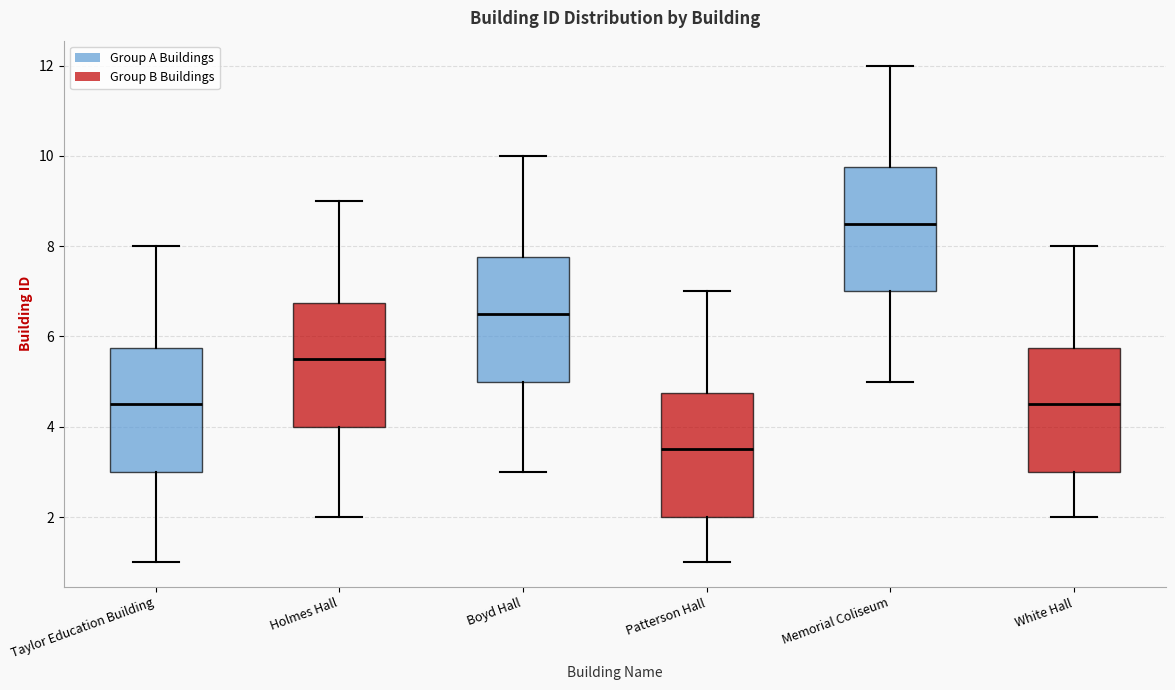

Reading left to right, read every box against the y-axis: the position of its median line, the range the box covers, and the ends of its whiskers. The values are not printed on the chart, so give them approximately, as read against the axis.

Taylor Education Building: median 4.6, box 3.0 to 5.8, whiskers 1.0 to 8.0
Holmes Hall: median 5.6, box 4.0 to 6.8, whiskers 2.0 to 9.0
Boyd Hall: median 6.6, box 5.0 to 7.8, whiskers 3.0 to 10.0
Patterson Hall: median 3.6, box 2.0 to 4.8, whiskers 1.0 to 7.0
Memorial Coliseum: median 8.6, box 7.0 to 9.8, whiskers 5.0 to 12.0
White Hall: median 4.6, box 3.0 to 5.8, whiskers 2.0 to 8.0